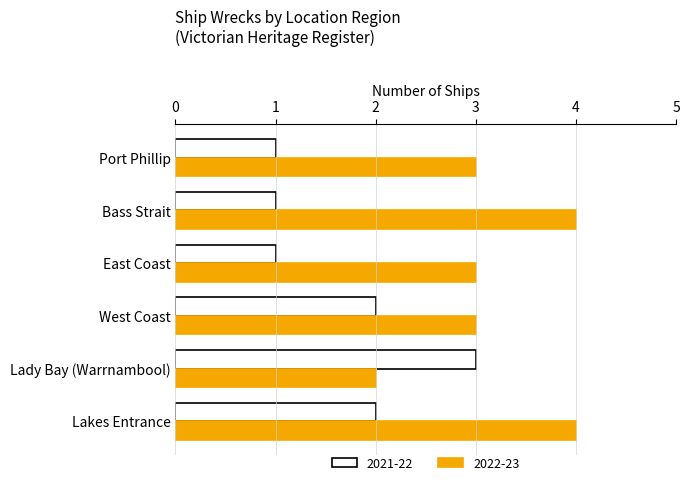

True or false: 2022-23 has a value of 5 at Port Phillip.

False